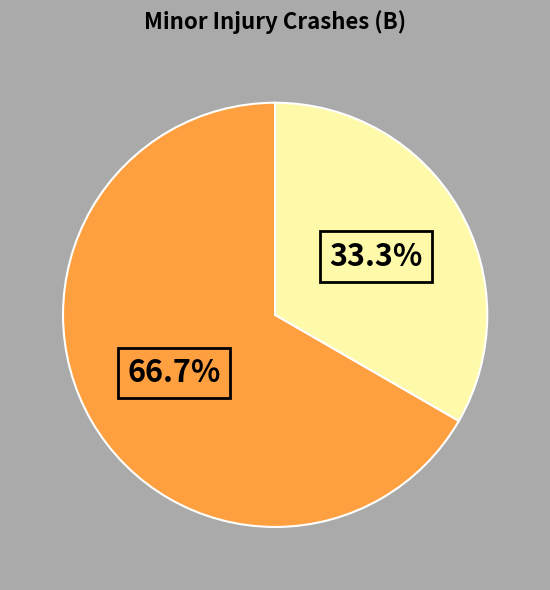

Does any single category account for the majority?

Yes